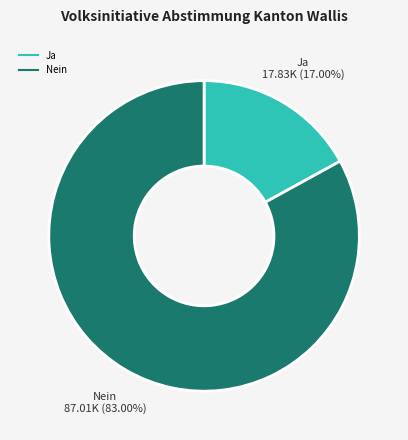

Which has a higher value, Ja or Nein?

Nein